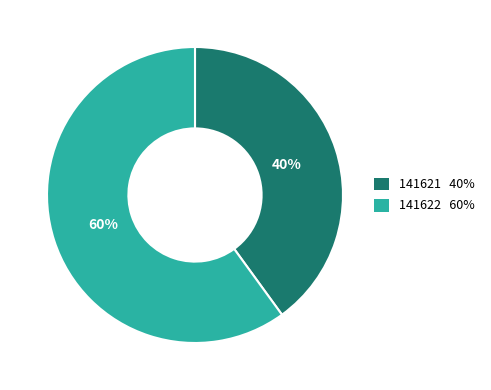

What is the largest slice in the pie chart?

141622